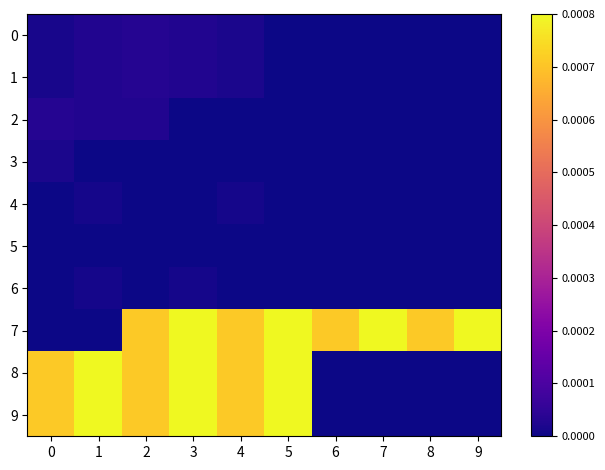

Reading left to right, extract all data points from this chart.

0: 0=0.0	1=0.0	2=0.0	3=0.0	4=0.0	5=0.0	6=0.0	7=0.0	8=0.0	9=0.0
1: 0=0.0	1=0.0	2=0.0	3=0.0	4=0.0	5=0.0	6=0.0	7=0.0	8=0.0	9=0.0
2: 0=0.0	1=0.0	2=0.0	3=0.0	4=0.0	5=0.0	6=0.0	7=0.0	8=0.0	9=0.0
3: 0=0.0	1=0.0	2=0.0	3=0.0	4=0.0	5=0.0	6=0.0	7=0.0	8=0.0	9=0.0
4: 0=0.0	1=0.0	2=0.0	3=0.0	4=0.0	5=0.0	6=0.0	7=0.0	8=0.0	9=0.0
5: 0=0.0	1=0.0	2=0.0	3=0.0	4=0.0	5=0.0	6=0.0	7=0.0	8=0.0	9=0.0
6: 0=0.0	1=0.0	2=0.0	3=0.0	4=0.0	5=0.0	6=0.0	7=0.0	8=0.0	9=0.0
7: 0=0.0	1=0.0	2=0.0	3=0.0	4=0.0	5=0.0	6=0.0	7=0.0	8=0.0	9=0.0
8: 0=0.0	1=0.0	2=0.0	3=0.0	4=0.0	5=0.0	6=0.0	7=0.0	8=0.0	9=0.0
9: 0=0.0	1=0.0	2=0.0	3=0.0	4=0.0	5=0.0	6=0.0	7=0.0	8=0.0	9=0.0